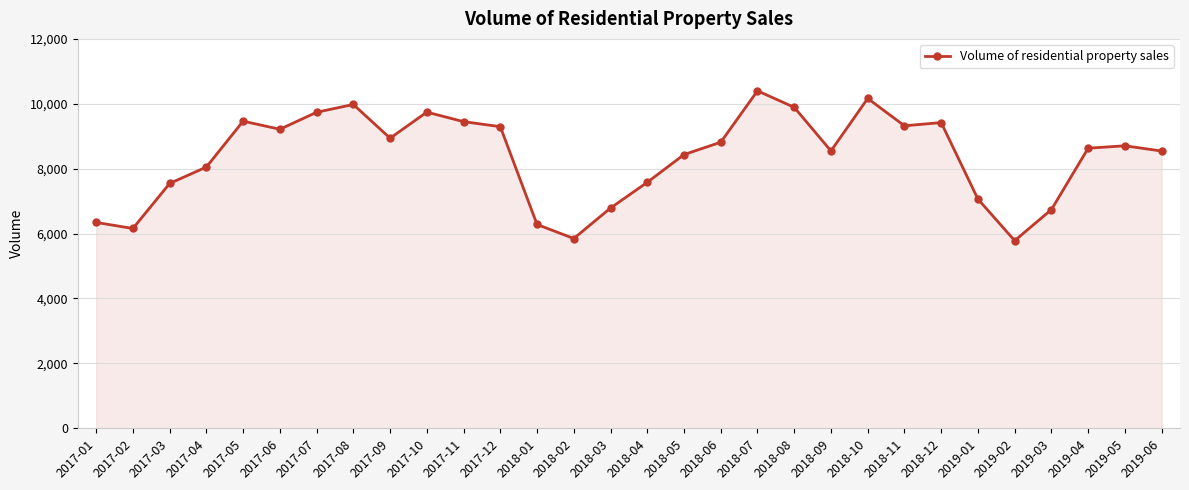

Which has a higher value, 2018-02 or 2019-04?

2019-04